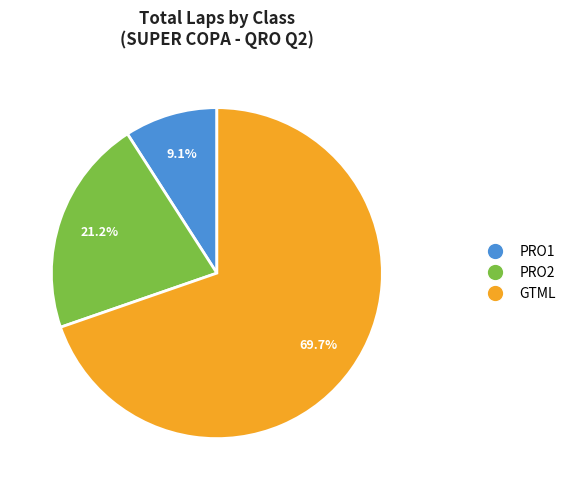

Does any single category account for the majority?

Yes